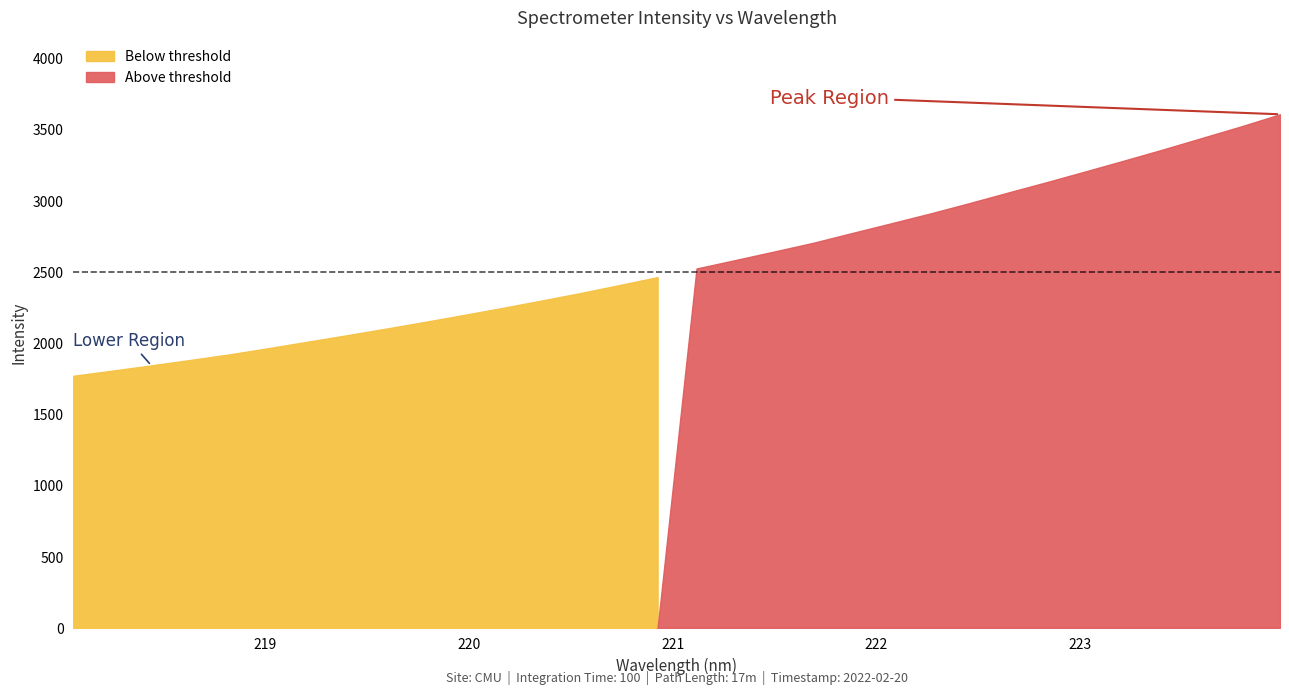

How many categories are shown in the chart?

32